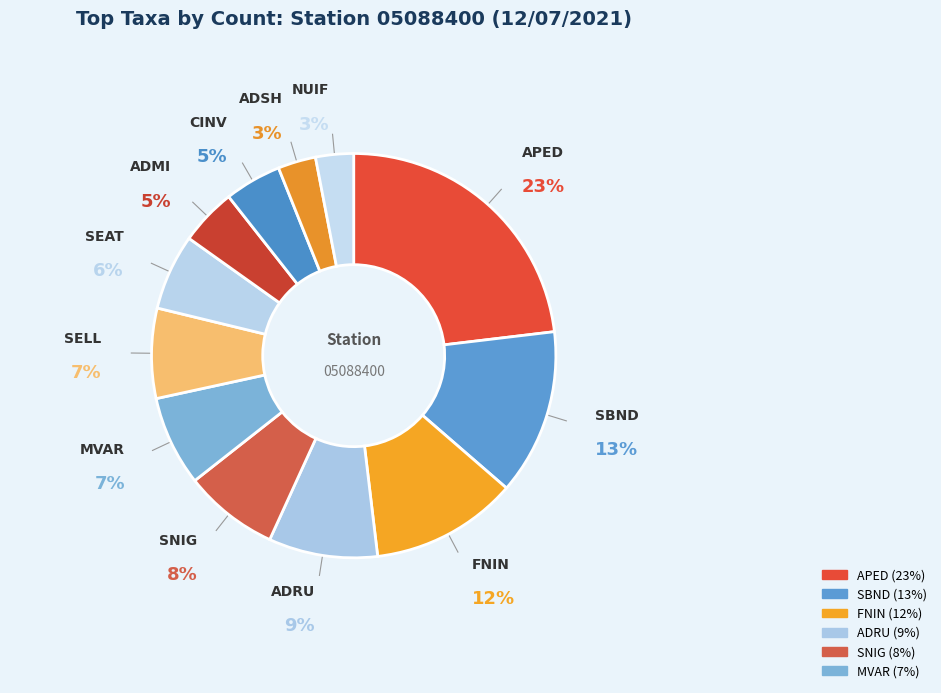

Rank the categories by value from lowest to highest.

ADSH, NUIF, ADMI, CINV, SEAT, MVAR, SELL, SNIG, ADRU, FNIN, SBND, APED